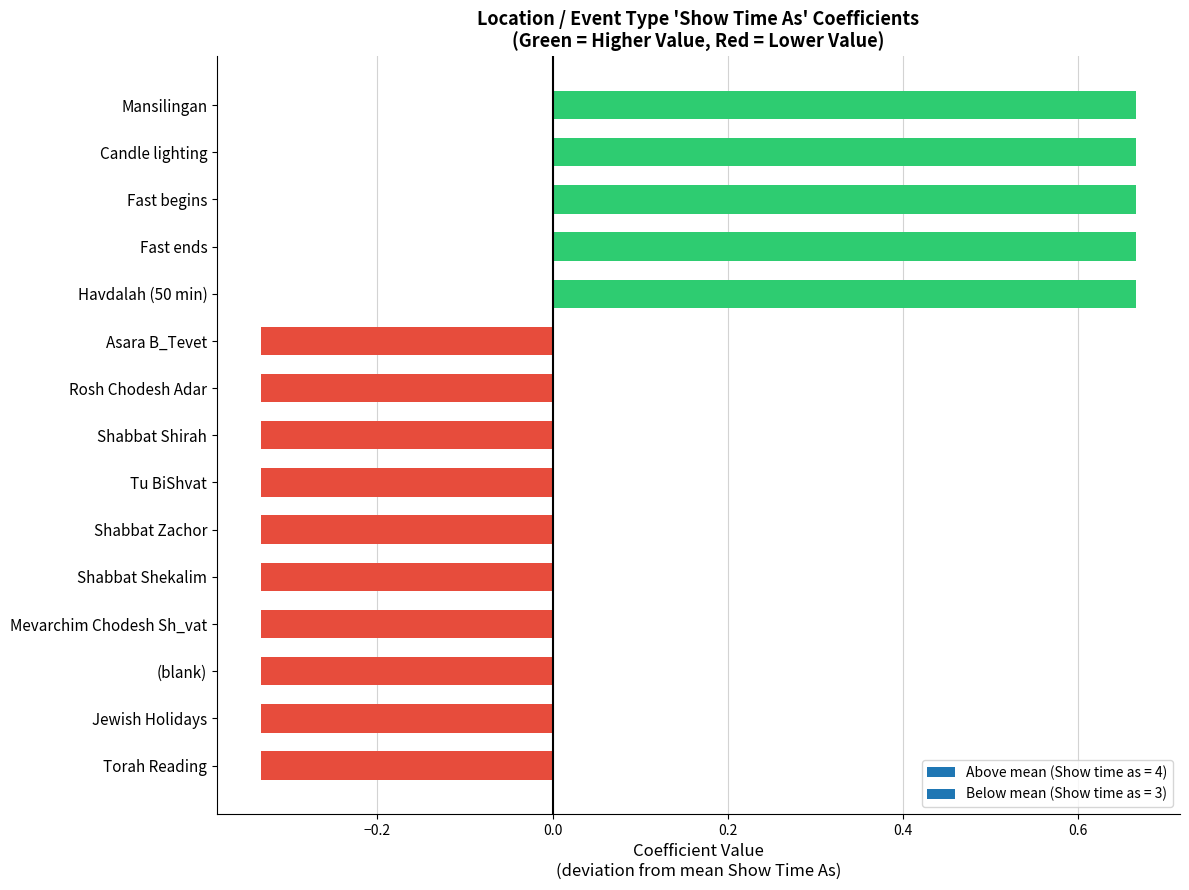

Between (blank) and Havdalah (50 min), which is larger?

Havdalah (50 min)